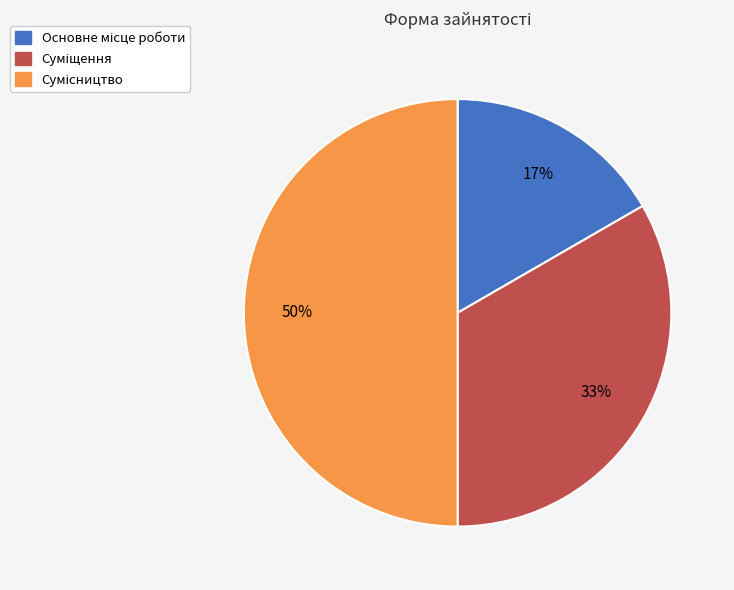

To the nearest percent, what is the average slice percentage?

33%